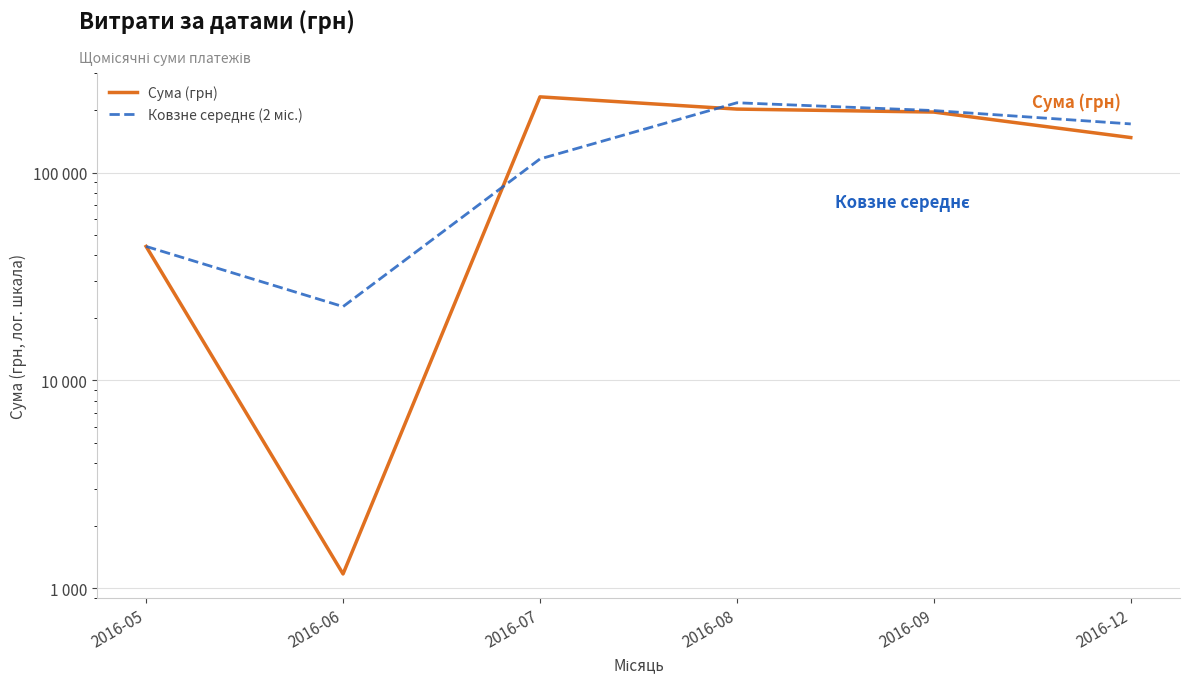

Does the chart display data point markers on the line(s)?

No